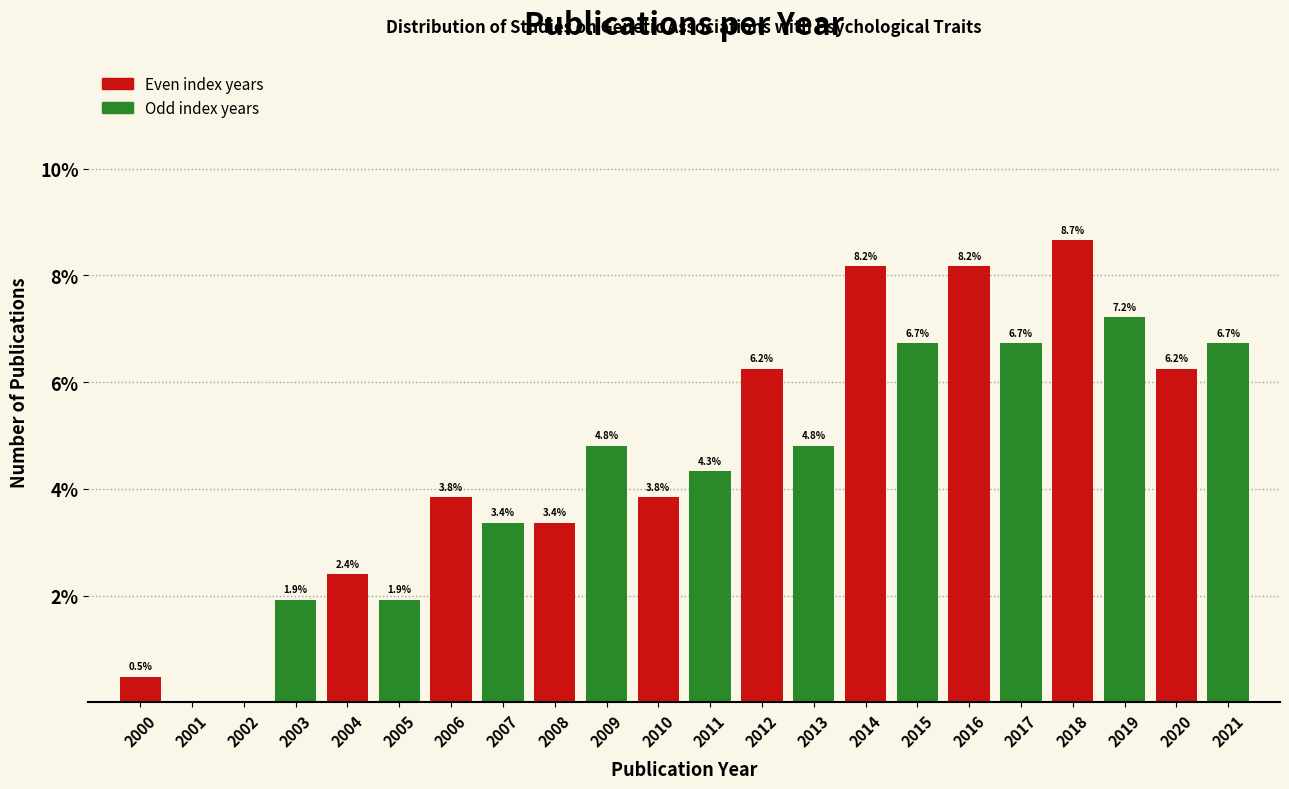

What is the greatest value displayed?

8.7